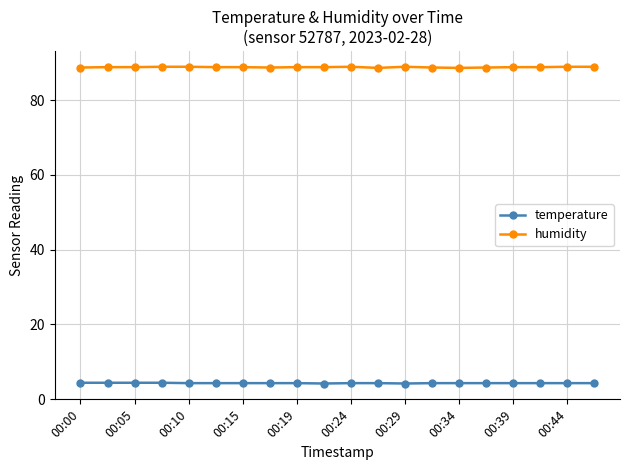

How many lines are shown in the chart?

2